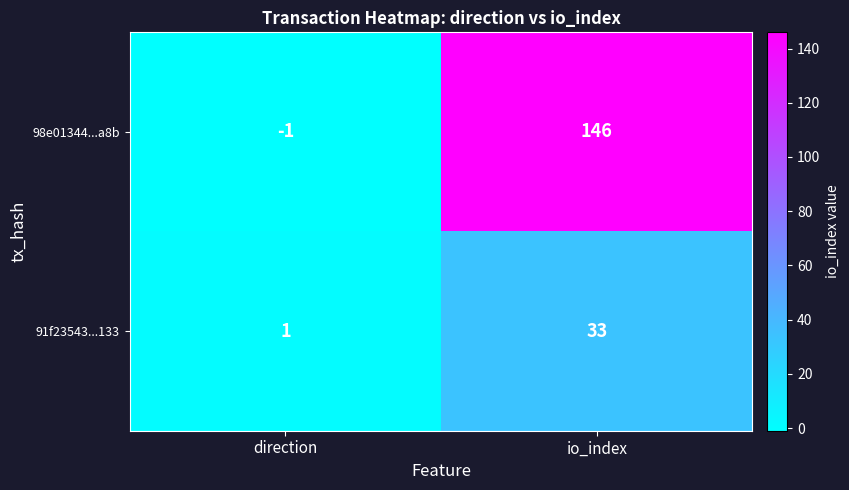

What is the greatest value displayed?

146